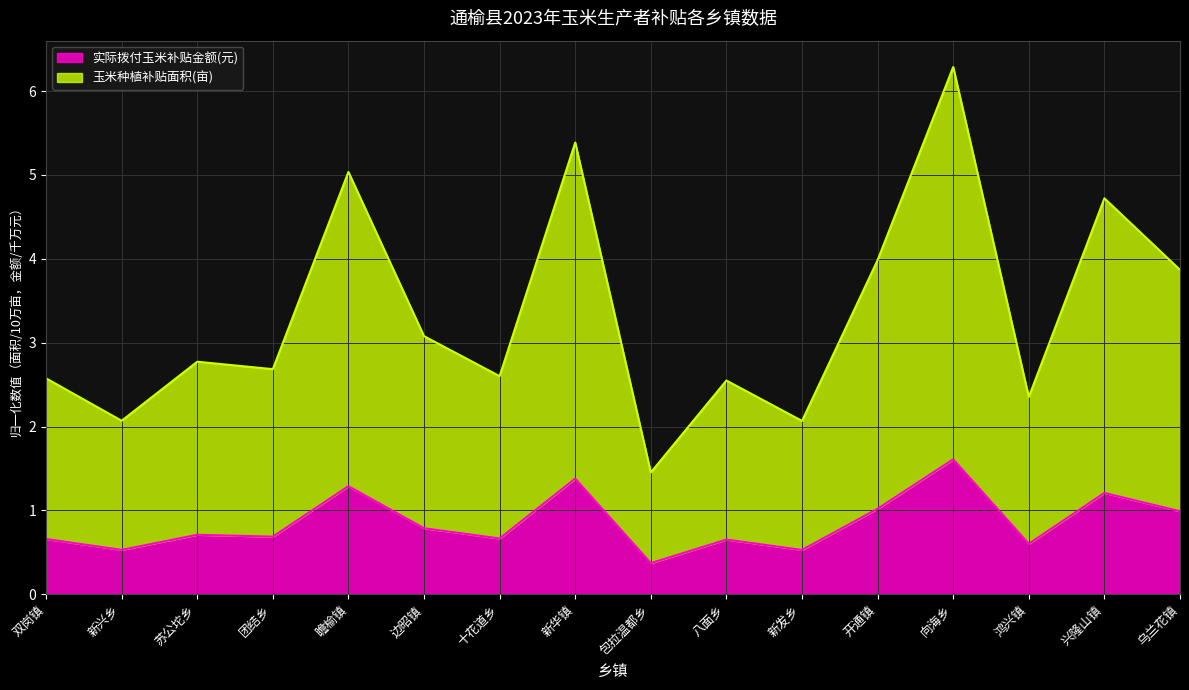

True or false: 实际拨付玉米补贴金额(元) and 玉米种植补贴面积(亩) cross at least once.

False